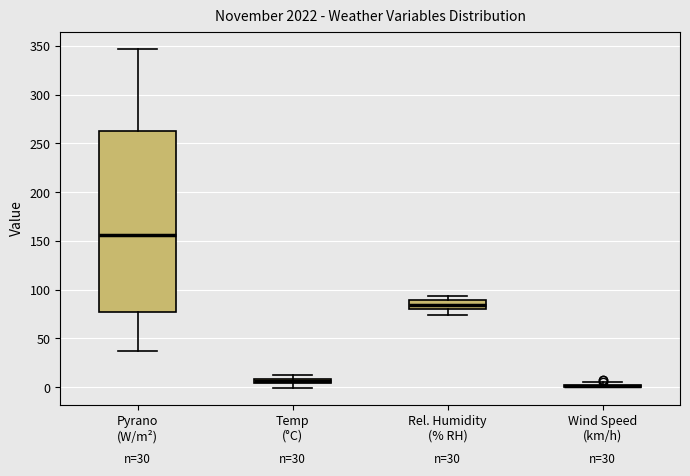

Comparing the boxes themselves (not the whiskers), which one is the tallest?

Pyrano (W/m²)